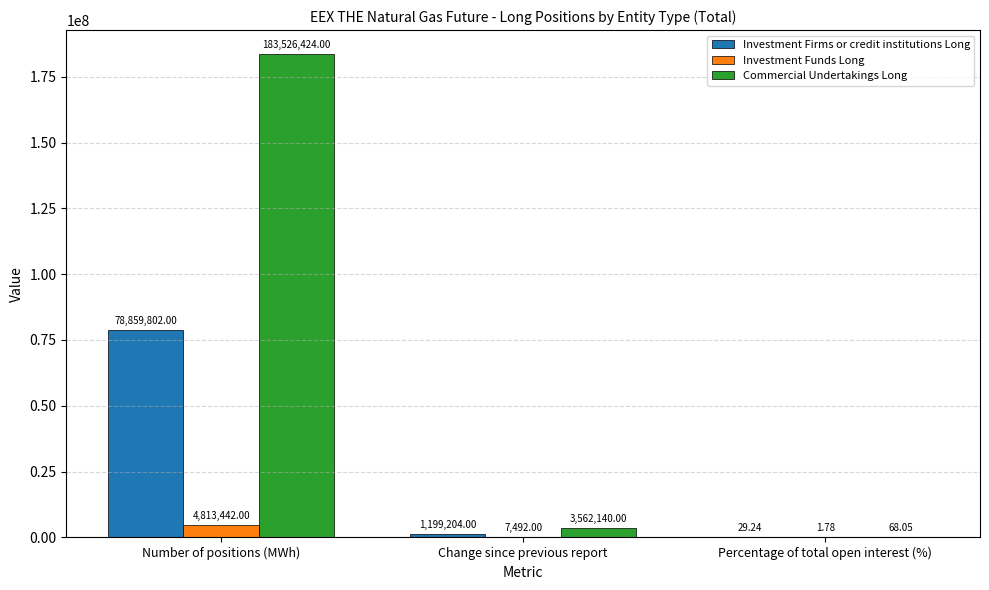

Which series has the largest total across all categories?

Commercial Undertakings Long